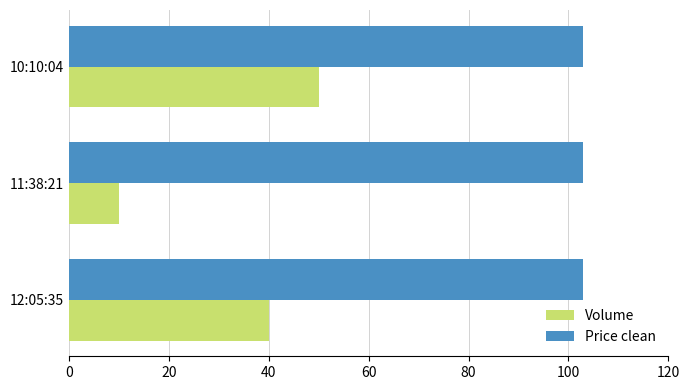

At which category is the sum across all series the highest?

10:10:04